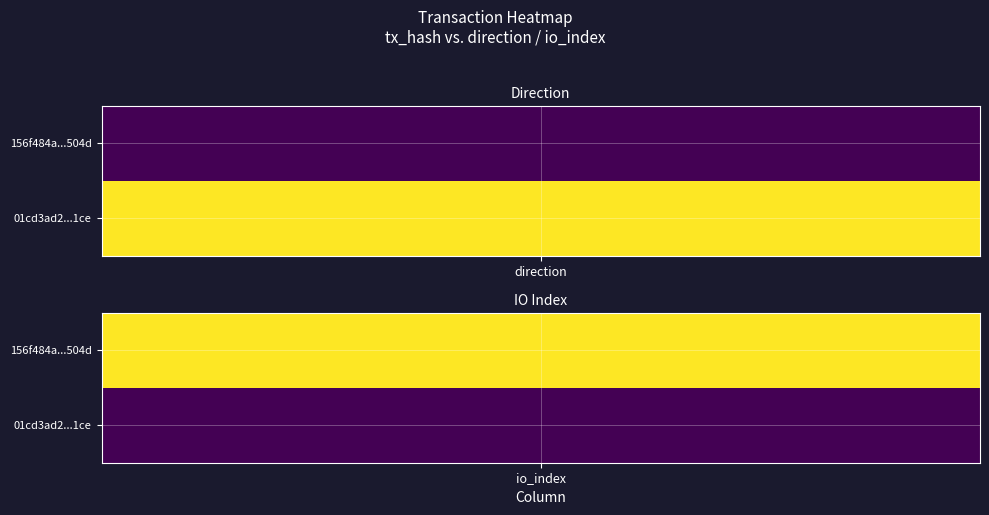

How many data points in 01cd3ad2ba1ac19cefad8219f09480125c3d1ce are less than 9?

1